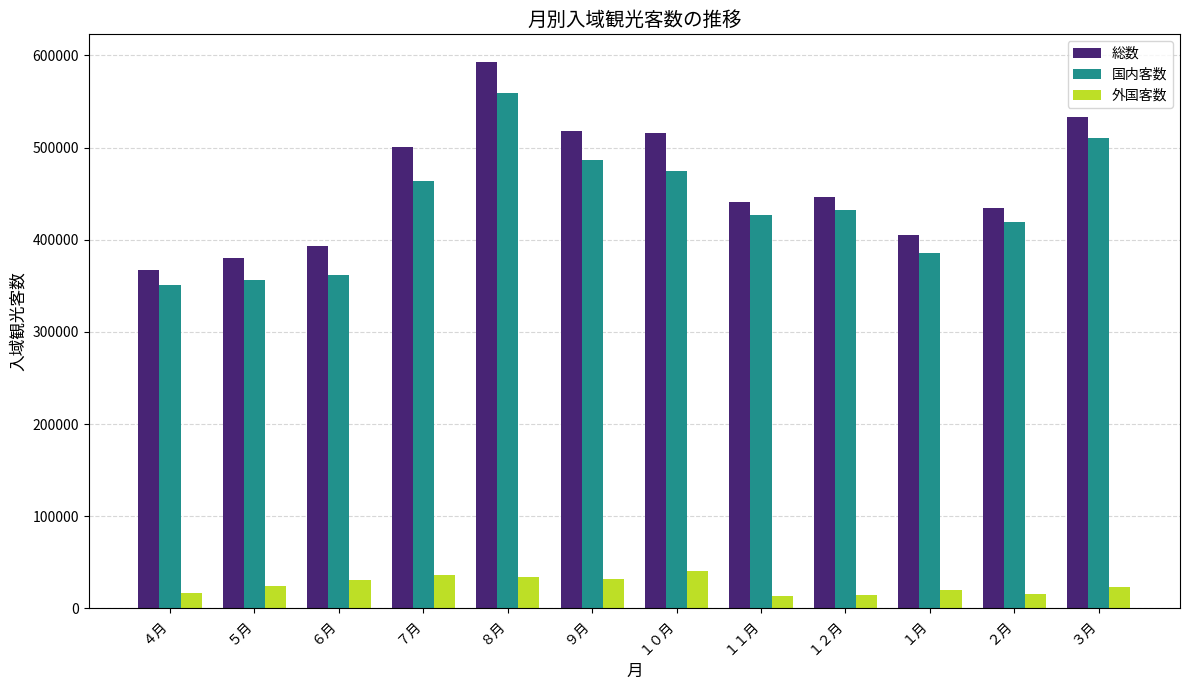

What is the smallest value displayed?

13900